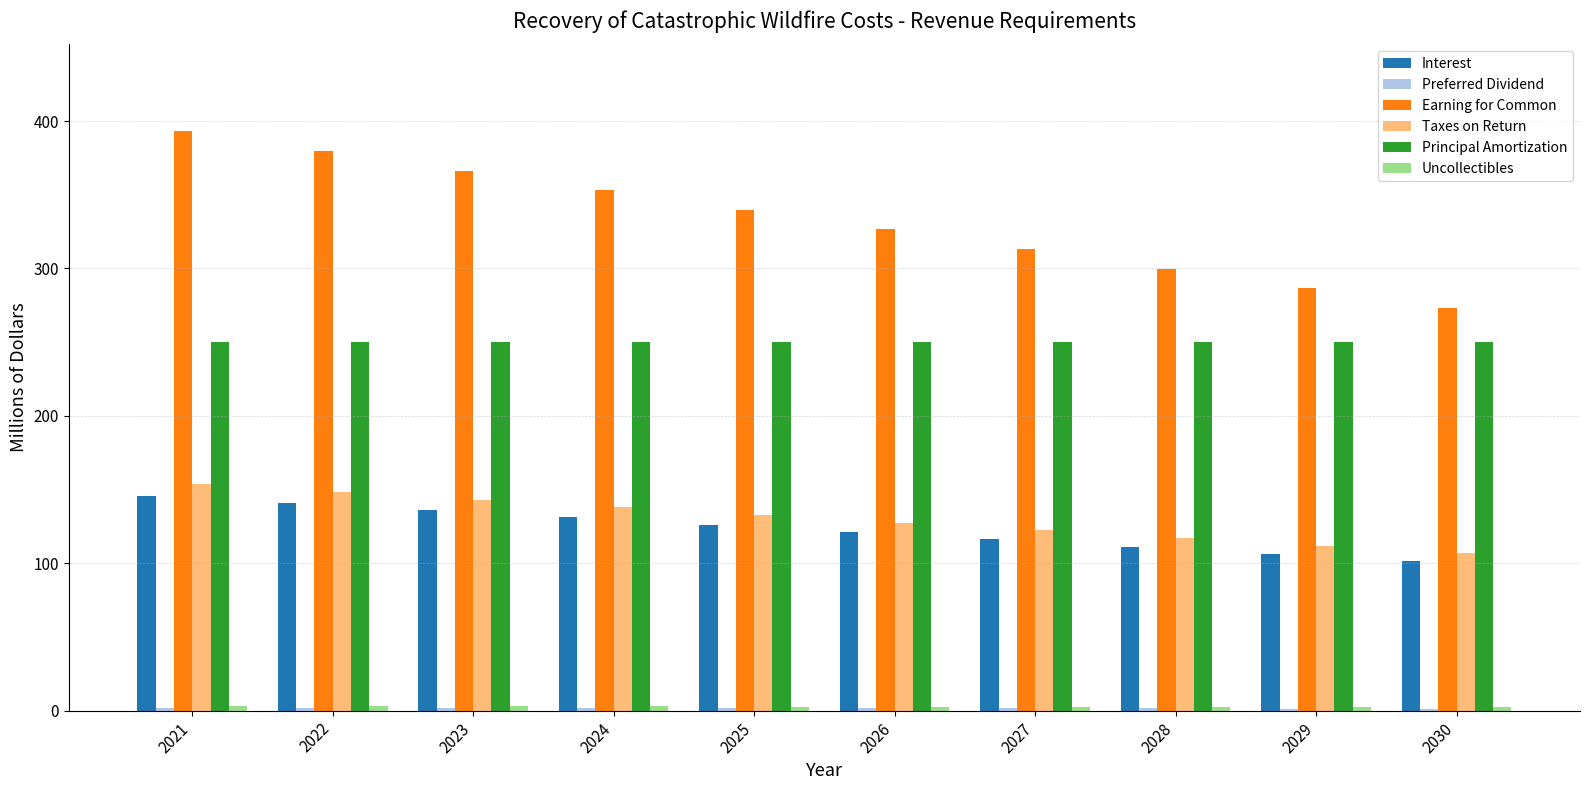

At which category is the sum across all series the highest?

2021